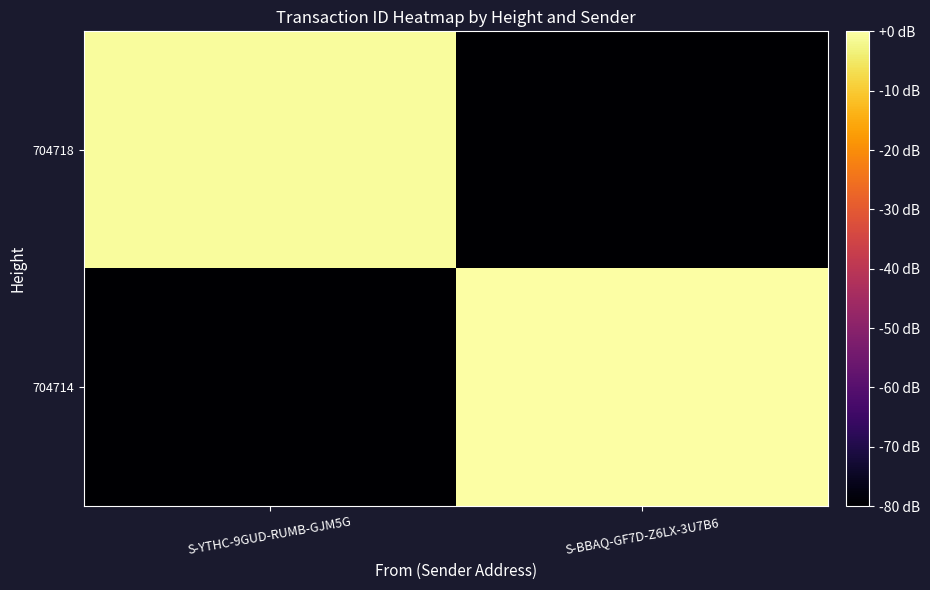

Rank the series by their maximum value, from highest to lowest.

704714, 704718